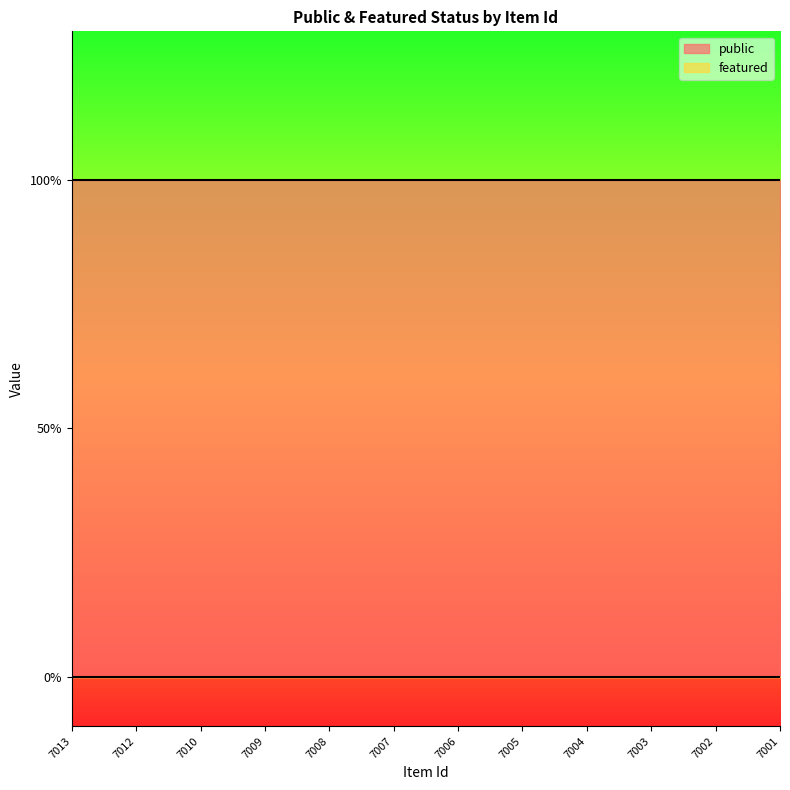

What are all the series names shown in the legend?

public, featured